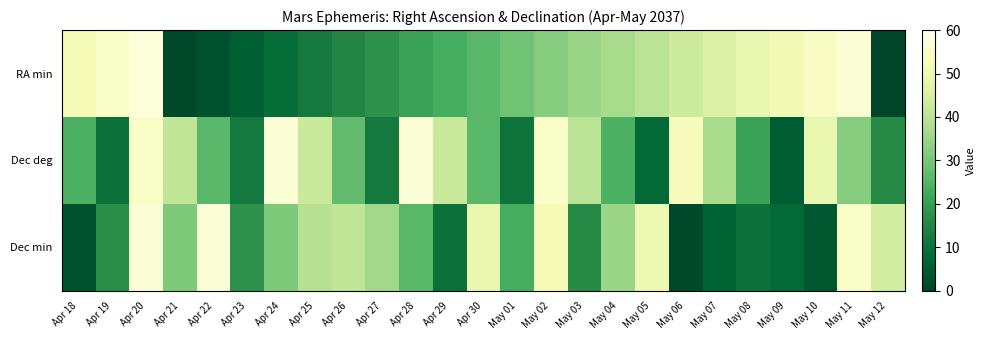

Reading left to right, transcribe all the data shown in this chart.

RA min: Apr 18=52	Apr 19=55	Apr 20=58	Apr 21=1	Apr 22=3	Apr 23=6	Apr 24=9	Apr 25=12	Apr 26=15	Apr 27=18	Apr 28=21	Apr 29=23	Apr 30=26	May 01=29	May 02=32	May 03=35	May 04=37	May 05=40	May 06=43	May 07=46	May 08=49	May 09=51	May 10=54	May 11=57	May 12=0
Dec deg: Apr 18=24	Apr 19=10	Apr 20=55	Apr 21=41	Apr 22=26	Apr 23=12	Apr 24=57	Apr 25=42	Apr 26=27	Apr 27=12	Apr 28=57	Apr 29=42	Apr 30=26	May 01=11	May 02=55	May 03=40	May 04=24	May 05=8	May 06=53	May 07=37	May 08=21	May 09=5	May 10=49	May 11=32	May 12=16
Dec min: Apr 18=3	Apr 19=17	Apr 20=57	Apr 21=31	Apr 22=57	Apr 23=18	Apr 24=31	Apr 25=39	Apr 26=41	Apr 27=36	Apr 28=26	Apr 29=10	Apr 30=49	May 01=23	May 02=52	May 03=16	May 04=35	May 05=50	May 06=1	May 07=7	May 08=10	May 09=8	May 10=4	May 11=55	May 12=44